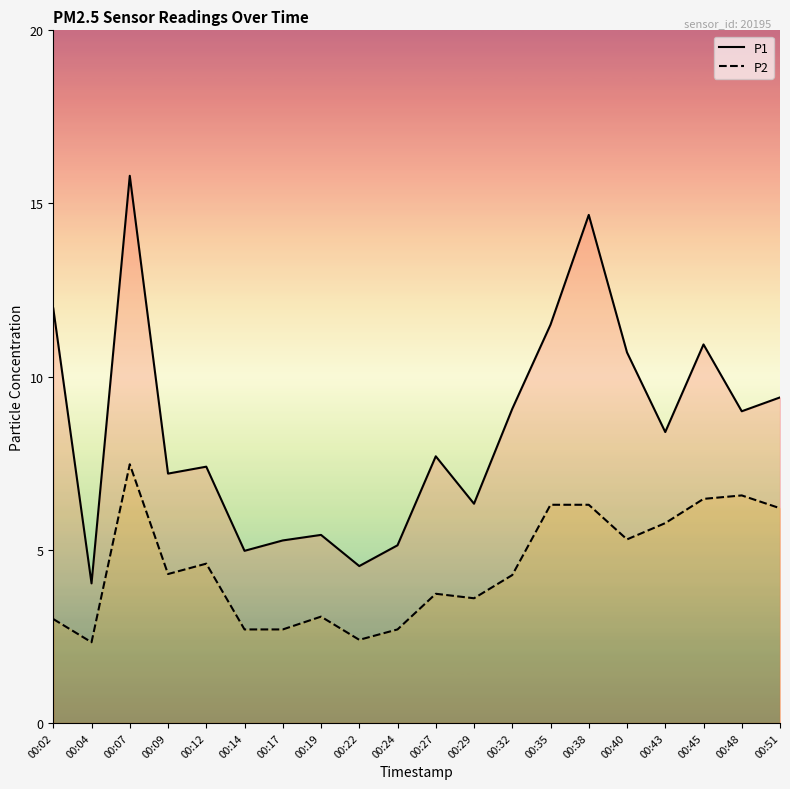

What is the difference between the second highest and second lowest values in the P1 series?

10.1